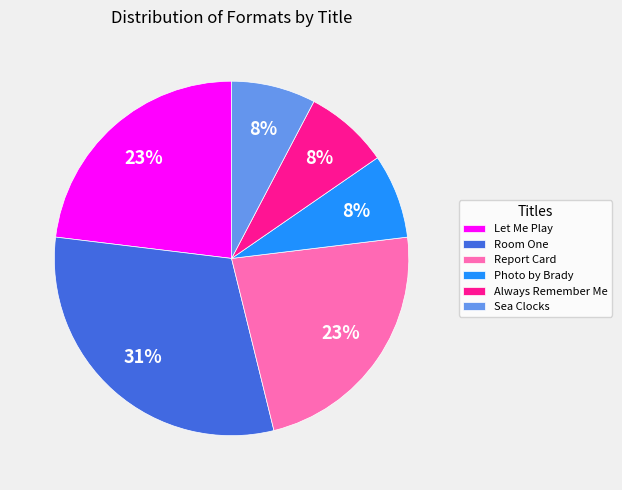

What percentage is the Always Remember Me slice, to the nearest percent?

8%